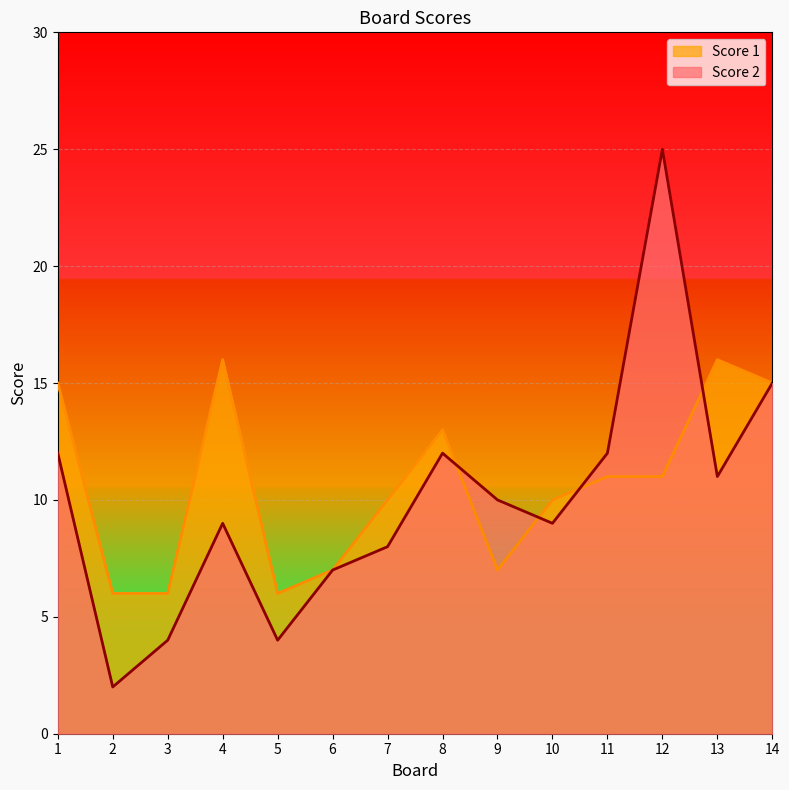

True or false: Score 2 and Score 1 intersect in this chart.

True